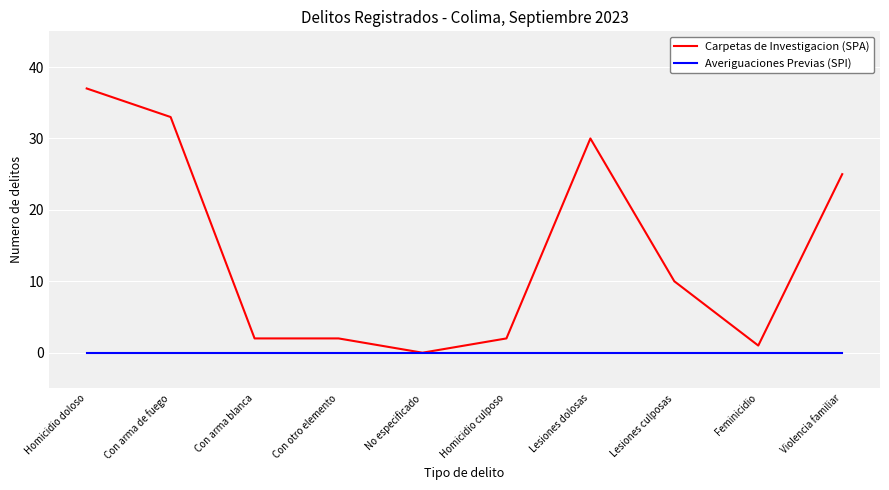

Reading right to left, list all the values displayed in this chart.

Carpetas de Investigacion (SPA): Violencia familiar=25	Feminicidio=1	Lesiones culposas=10	Lesiones dolosas=30	Homicidio culposo=2	No especificado=0	Con otro elemento=2	Con arma blanca=2	Con arma de fuego=33	Homicidio doloso=37
Averiguaciones Previas (SPI): Violencia familiar=0	Feminicidio=0	Lesiones culposas=0	Lesiones dolosas=0	Homicidio culposo=0	No especificado=0	Con otro elemento=0	Con arma blanca=0	Con arma de fuego=0	Homicidio doloso=0